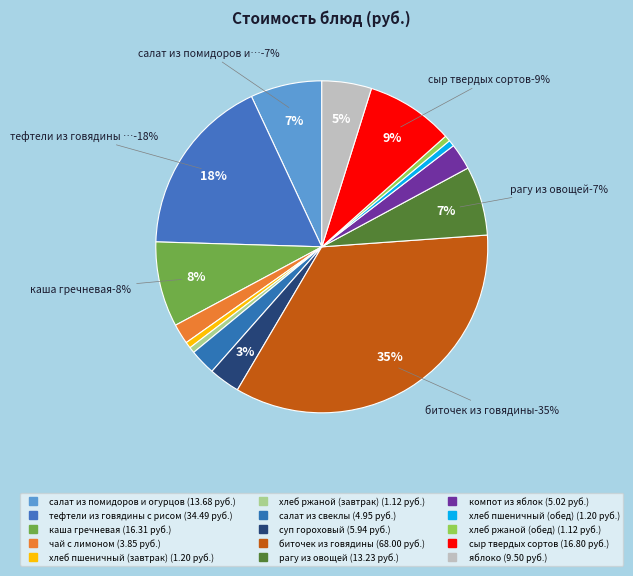

Does хлеб пшеничный (завтрак) account for over 50% of the chart?

No